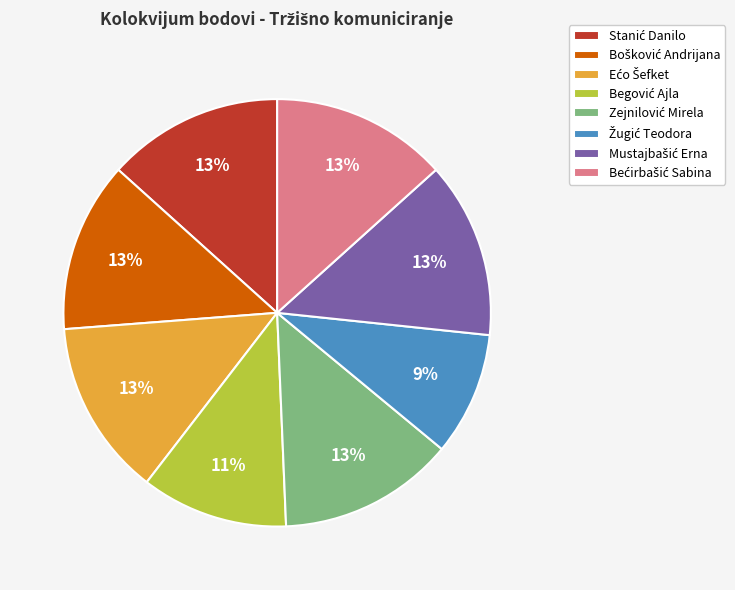

Is there any slice that represents more than half of the pie?

No